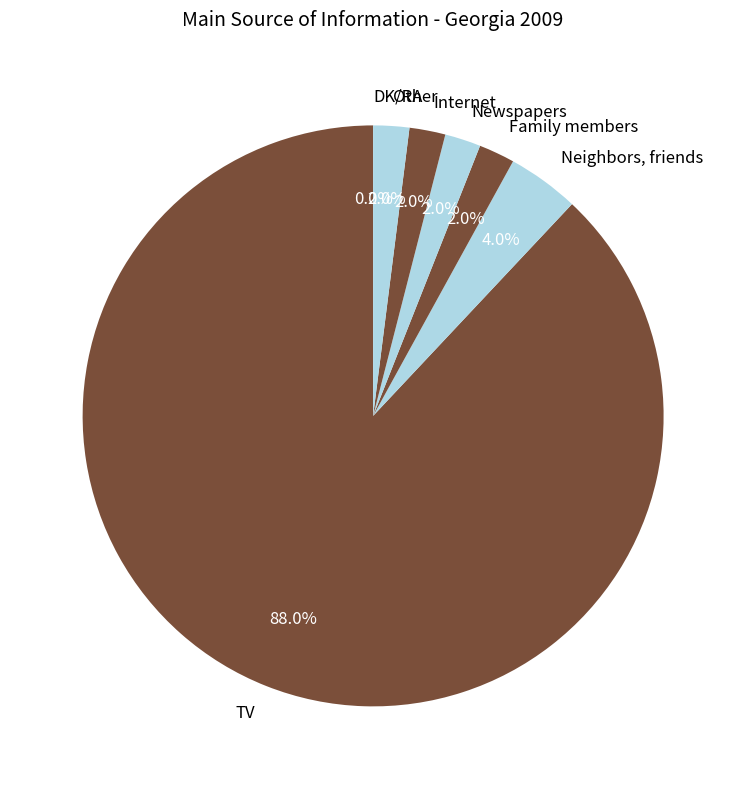

Do Neighbors, friends and Newspapers together represent more than half of the pie?

No